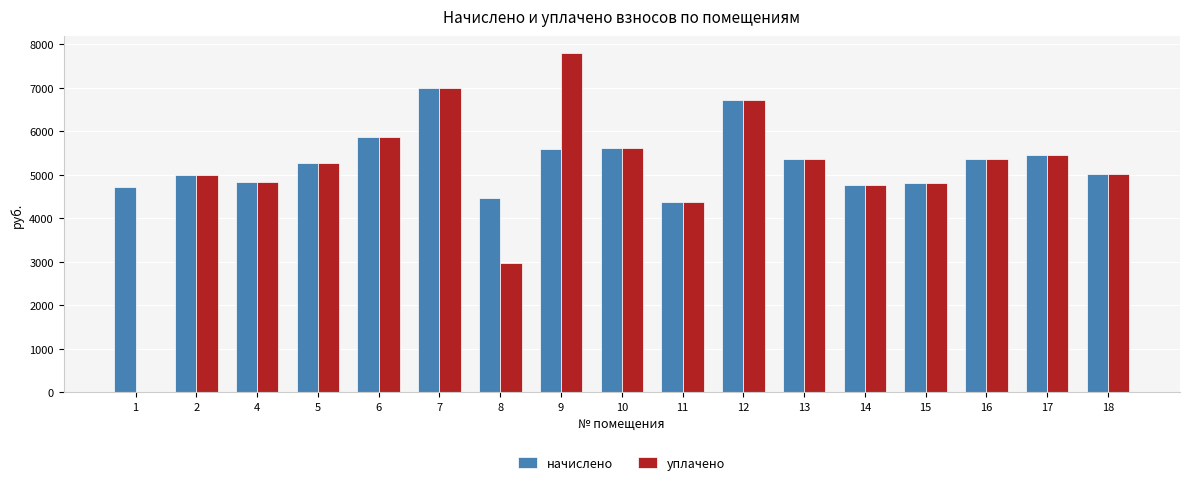

What is the sum of all начислено values?

90179.6